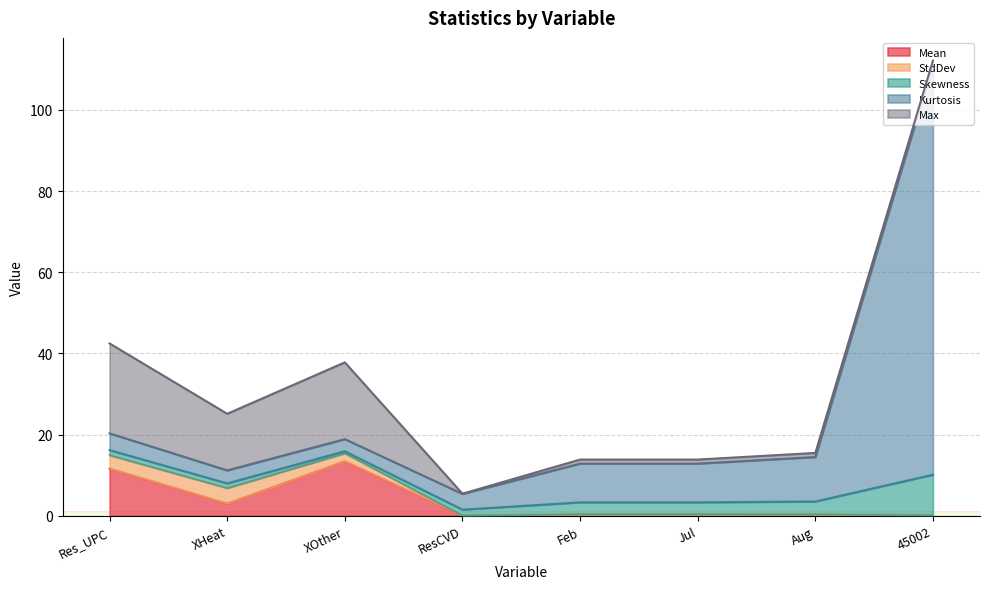

Which has a higher value, Res_UPC or XHeat?

Res_UPC